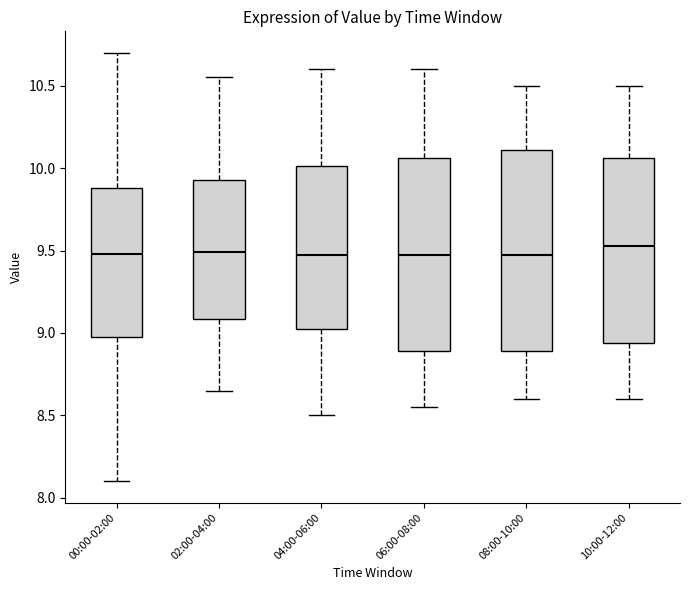

Comparing the boxes themselves (not the whiskers), which one is the tallest?

08:00-10:00